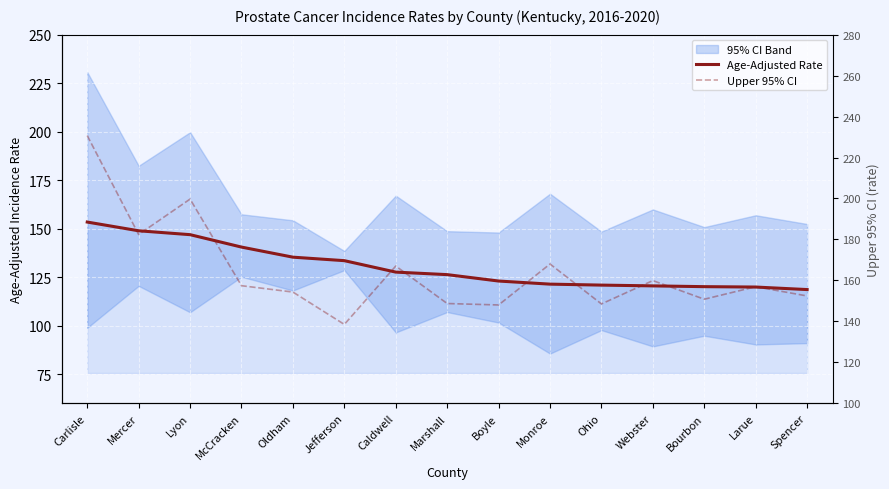

True or false: Upper 95% CI and Age-Adjusted Rate intersect in this chart.

False